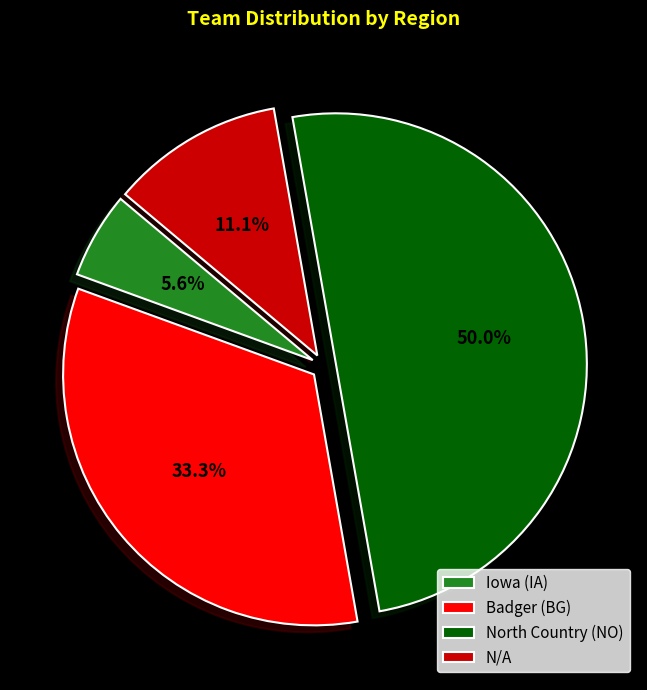

To the nearest percent, what percentage of the pie is Iowa (IA)?

6%